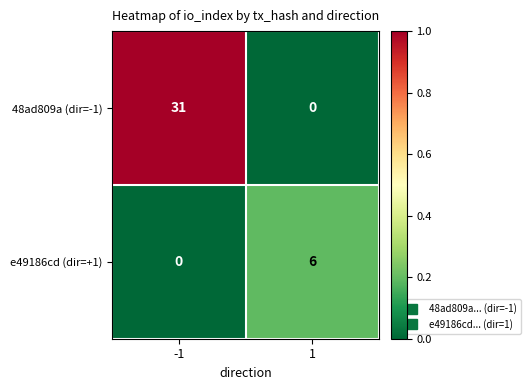

What is the sum of all 48ad809a (dir=-1) values?

31